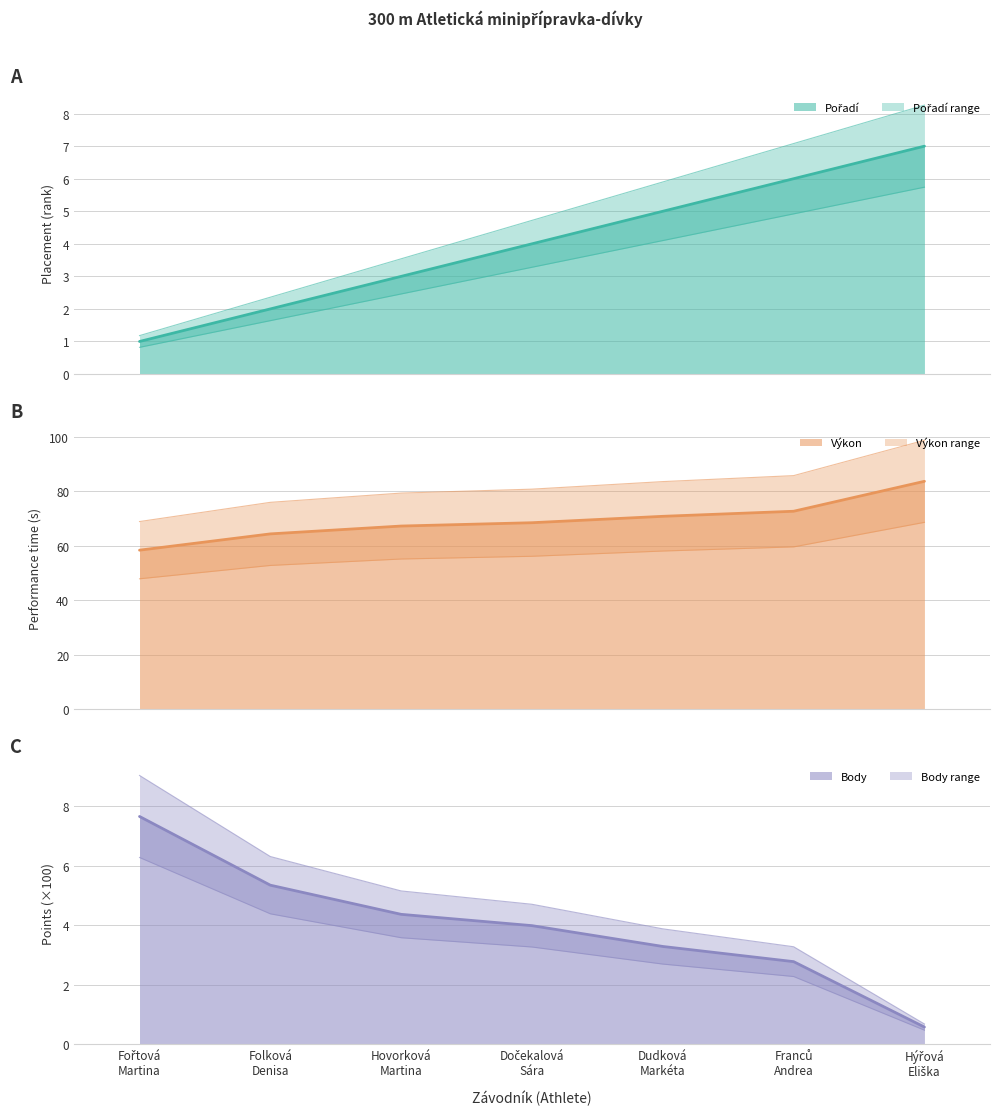

Which series has the widest spread of values?

Výkon